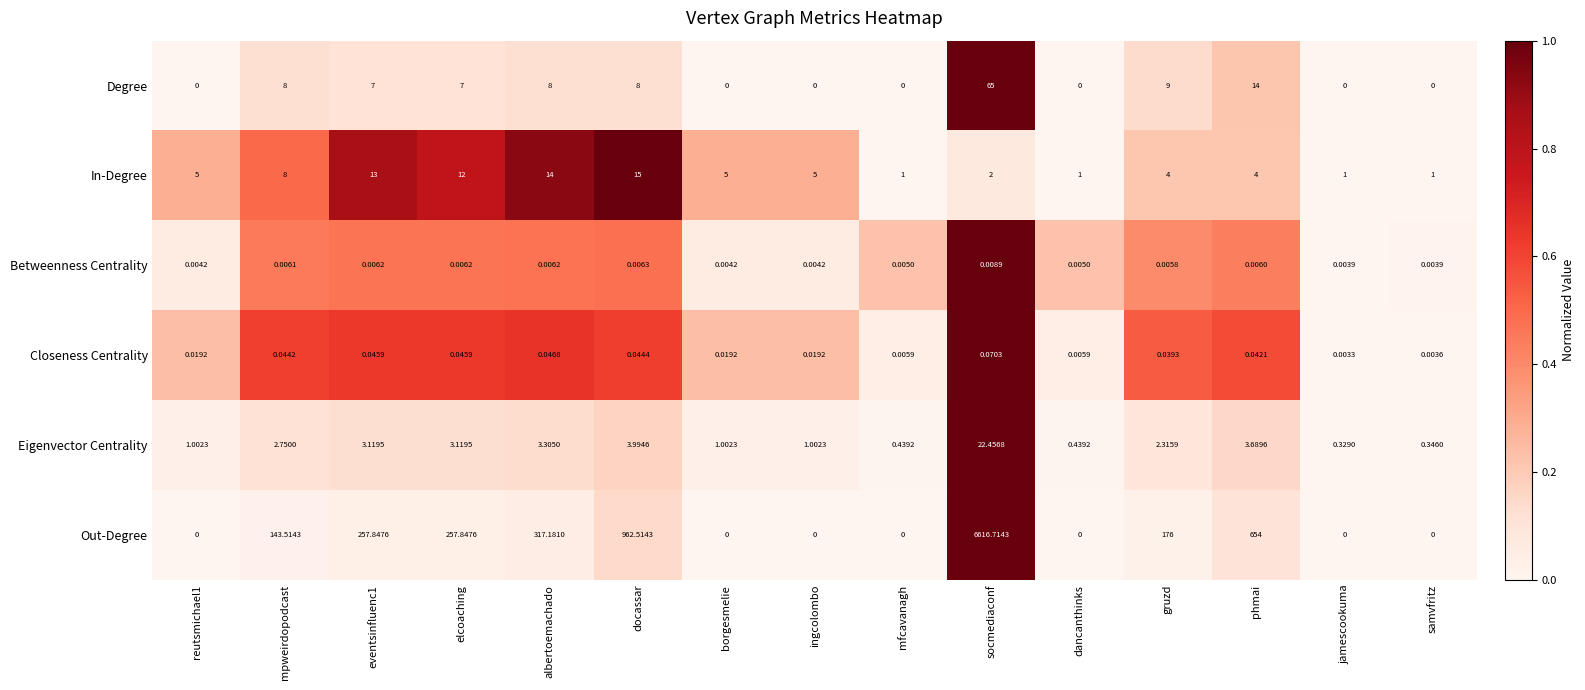

Which series changed the most between elcoaching and socmediaconf?

Out-Degree